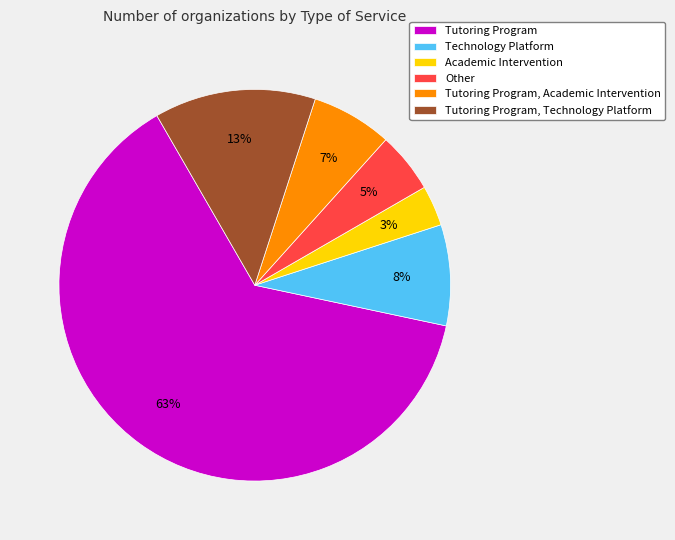

To the nearest percent, what portion does Tutoring Program, Academic Intervention represent?

7%